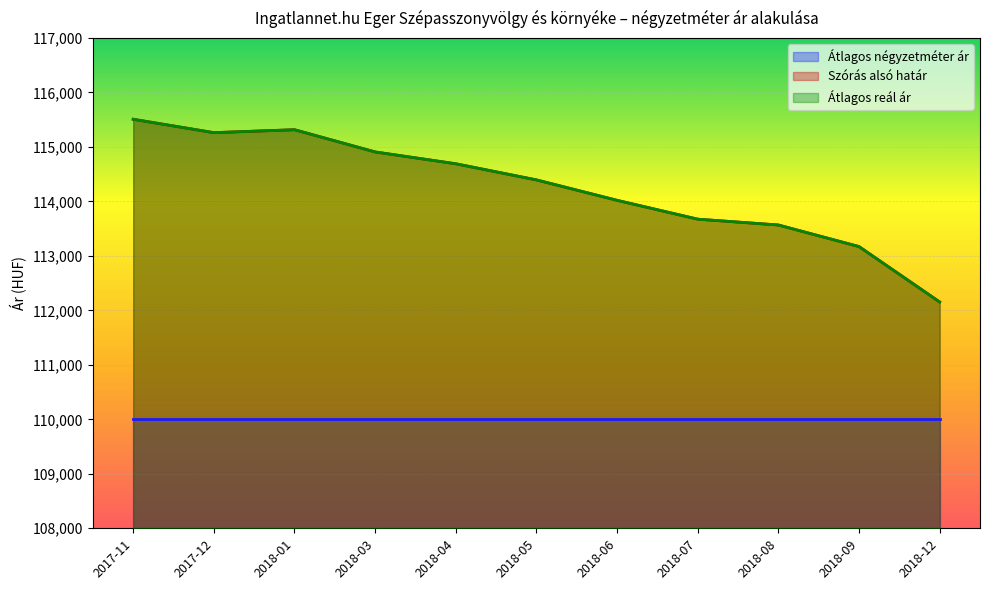

How many interior local valleys does the Átlagos reál ár series have?

1